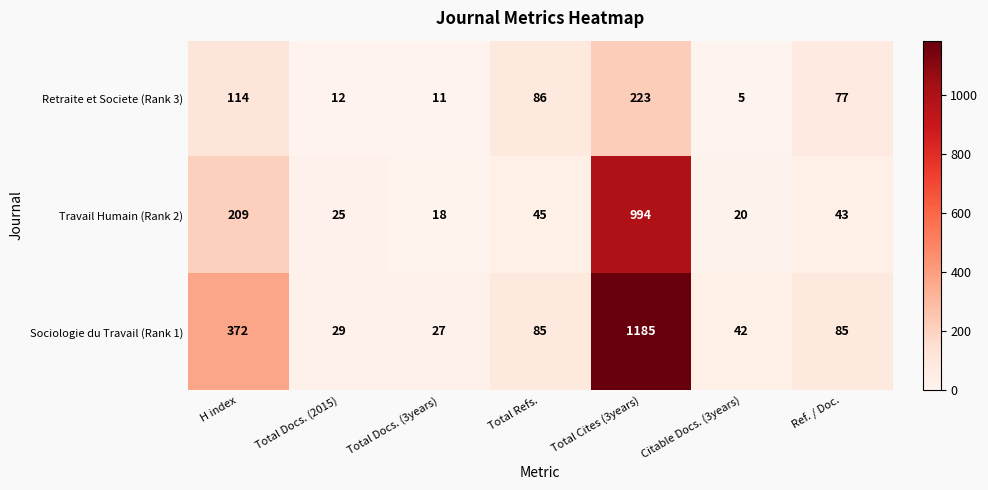

Where does the Travail Humain (Rank 2) series first go above 43?

H index